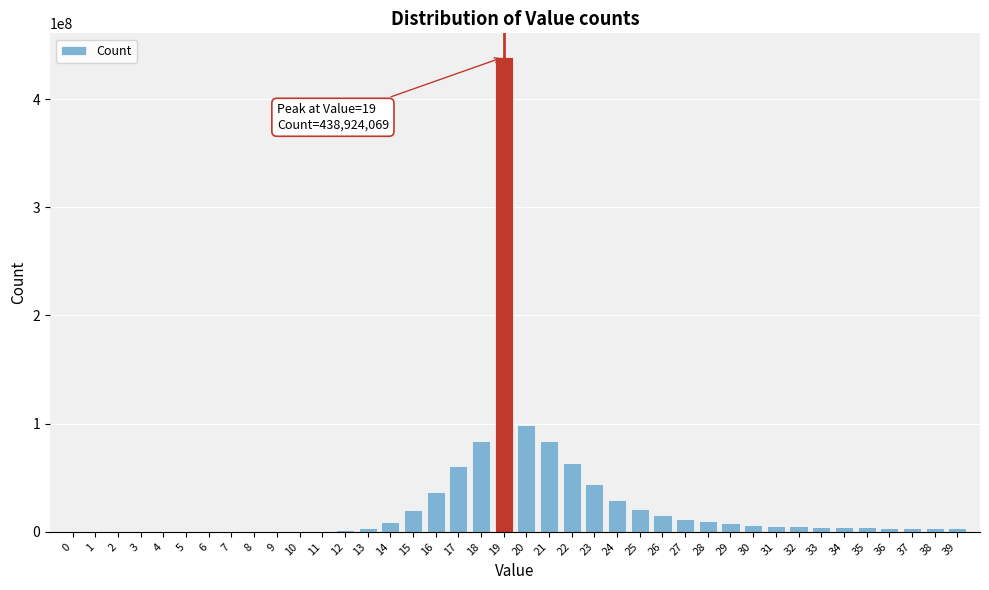

What is the greatest value displayed?

438924069